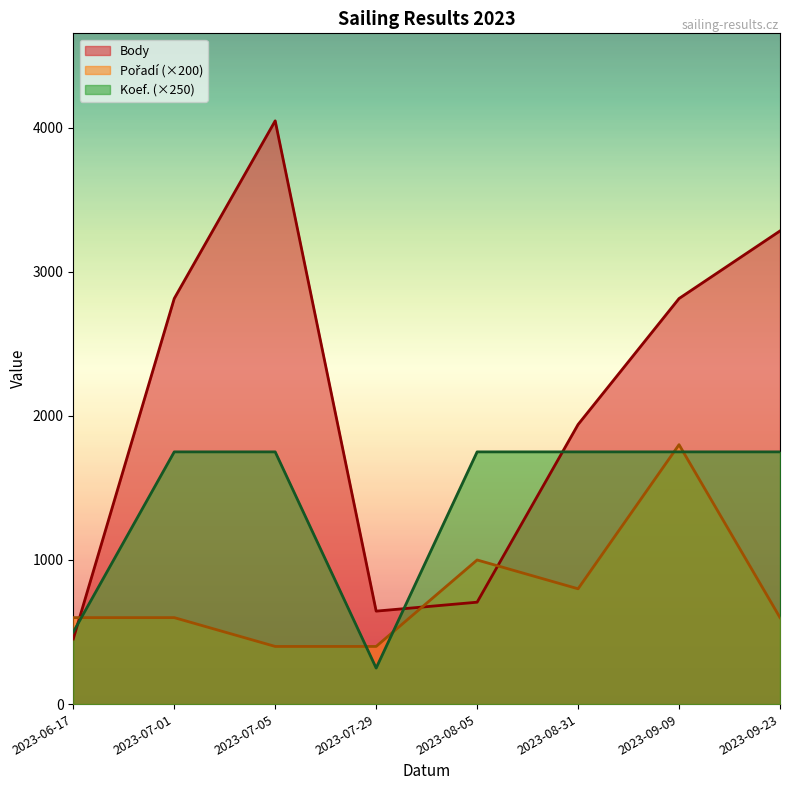

Which series has the largest range (max minus min)?

Body